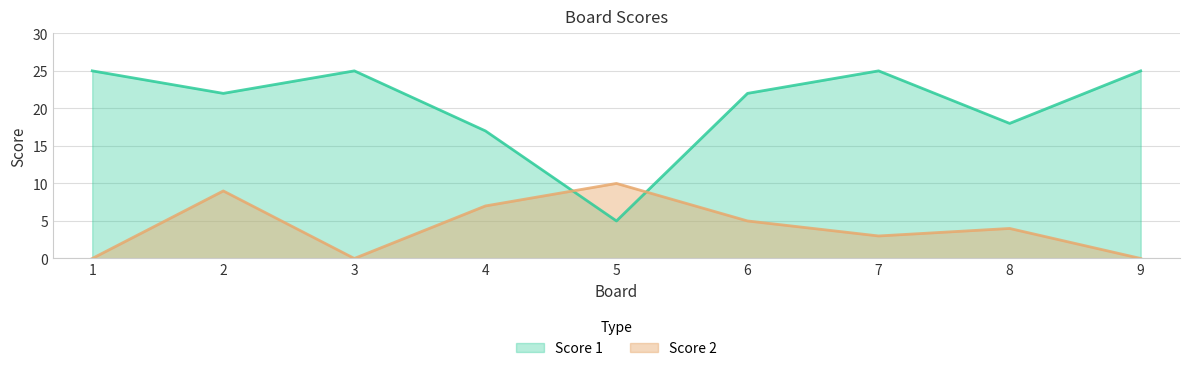

At which category does Score 1 reach its first local peak?

3